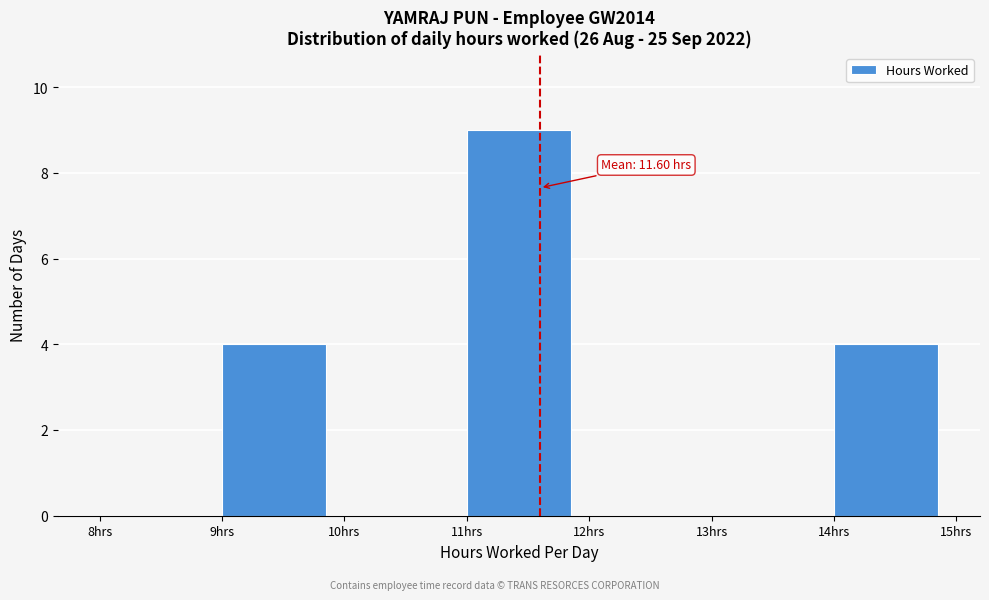

Which range on the x-axis has the tallest bar?

11 to 12